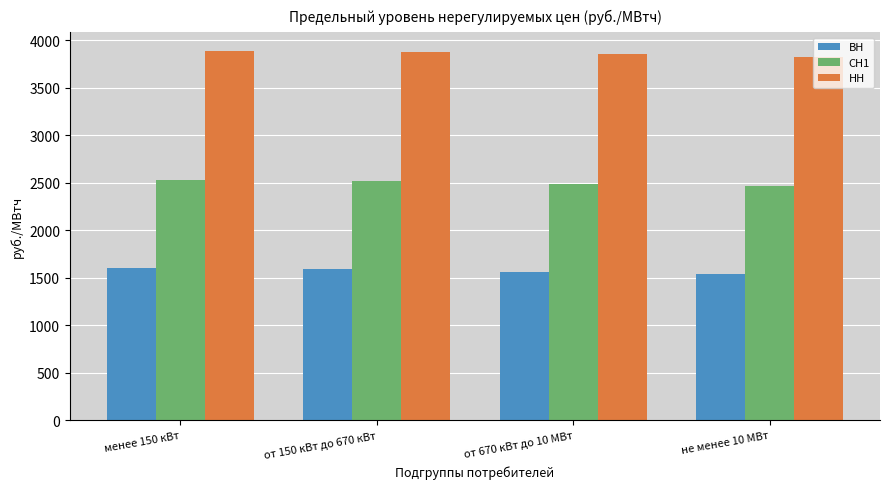

Where does the НН series first go above 3884?

менее 150 кВт